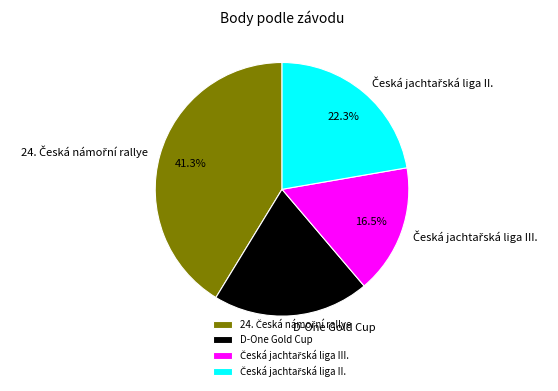

Is there a majority slice in this chart?

No